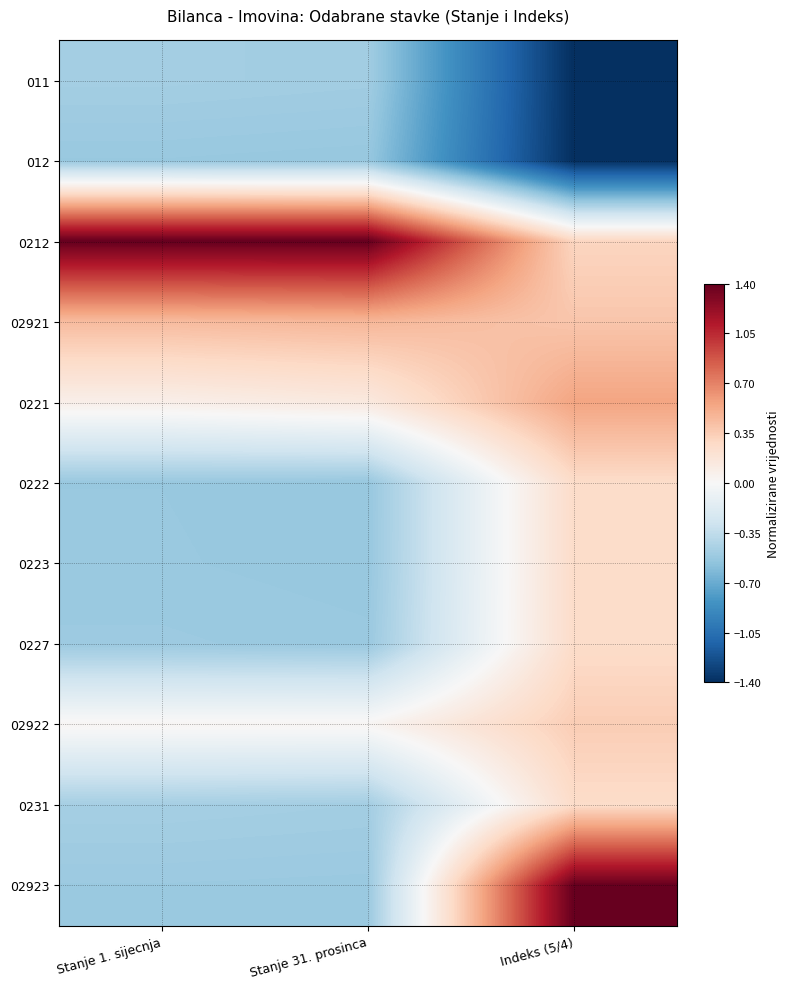

Count the number of categories in the chart.

3